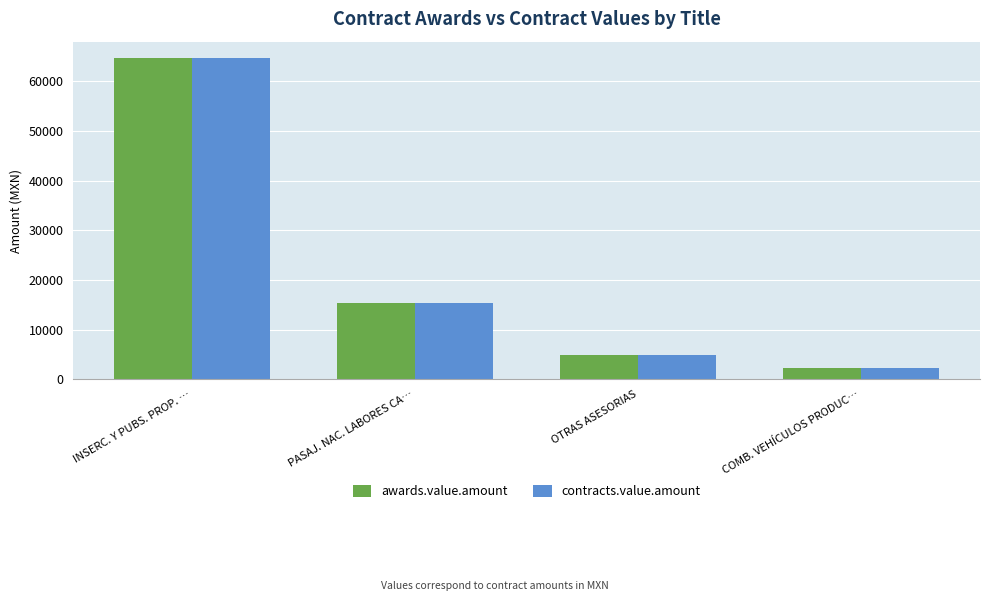

True or false: contracts.value.amount has a value of 26159.4 at INSERC. Y PUBS. PROP. ….

False